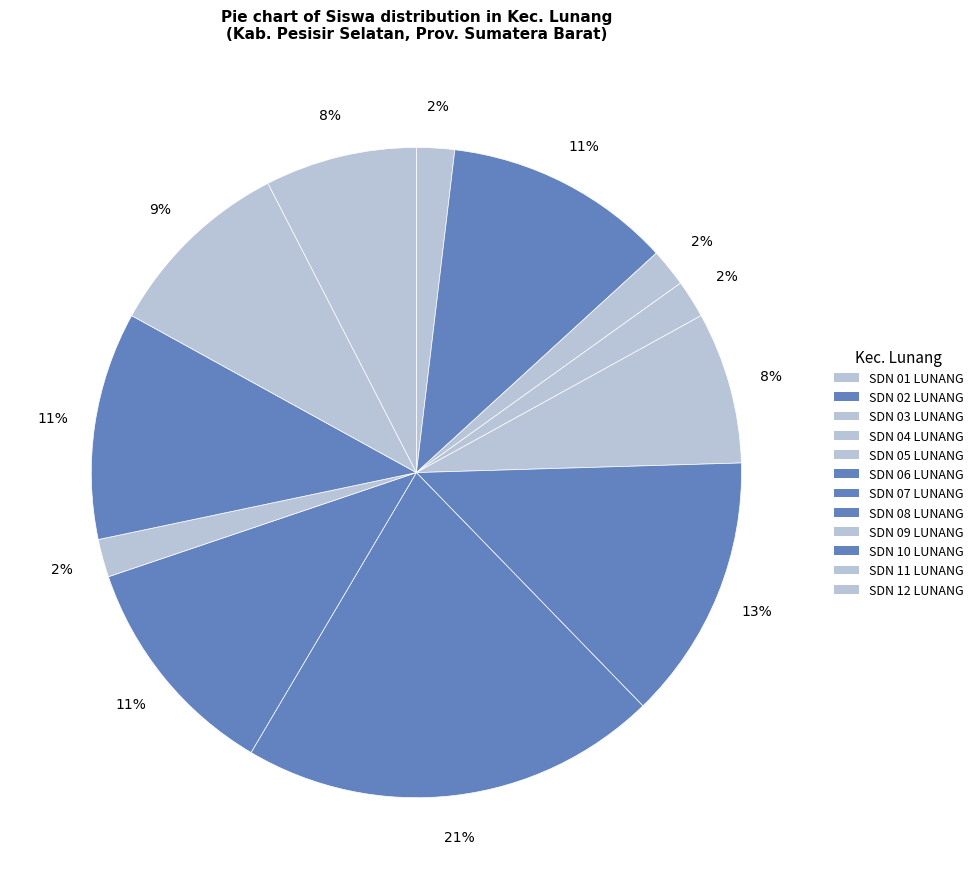

How many segments does this pie chart have?

12